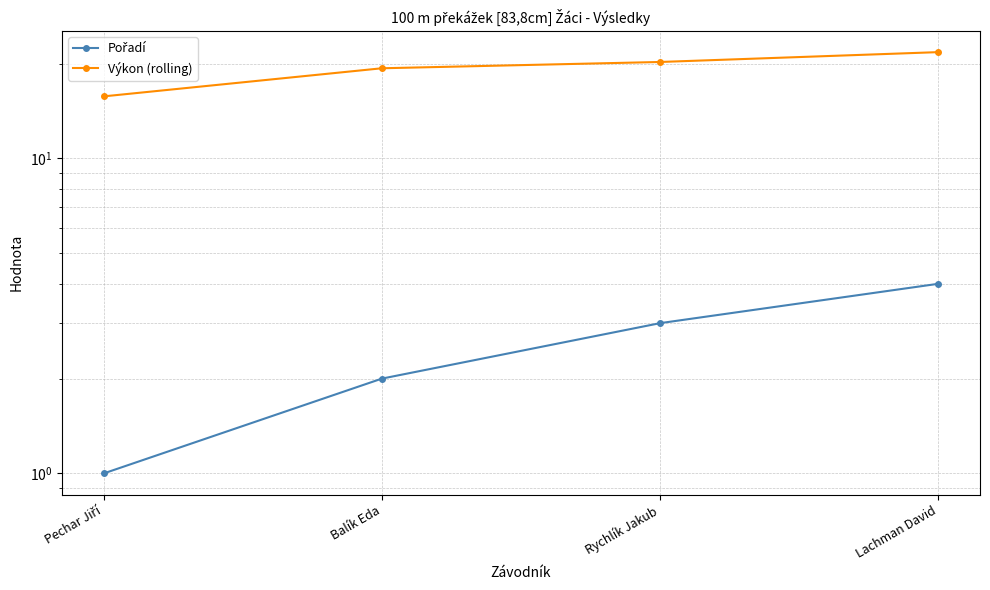

Reading left to right, extract all data points from this chart.

Pořadí: Pechar Jiří=1.0	Balík Eda=2.0	Rychlík Jakub=3.0	Lachman David=4.0
Výkon (rolling): Pechar Jiří=15.7	Balík Eda=19.3	Rychlík Jakub=20.2	Lachman David=21.8